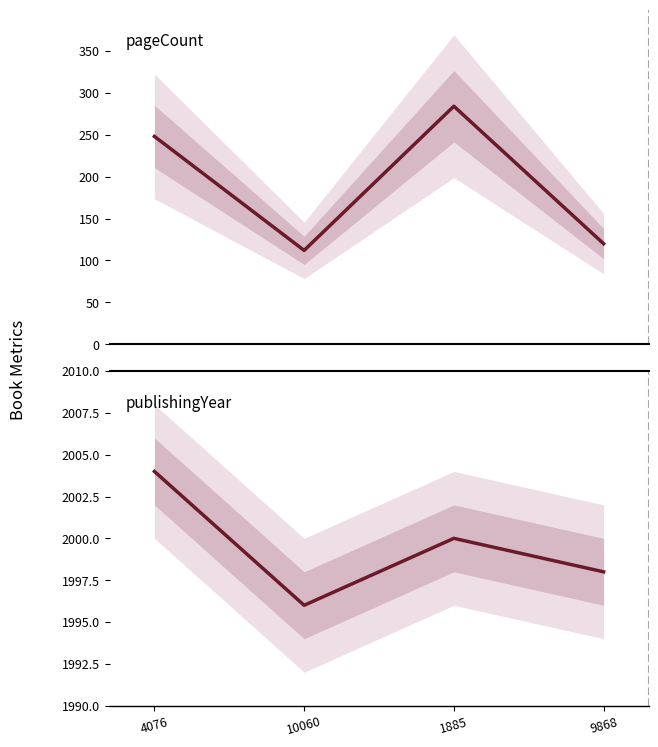

What is the value of the publishingYear point at the 4th from the left?

1998